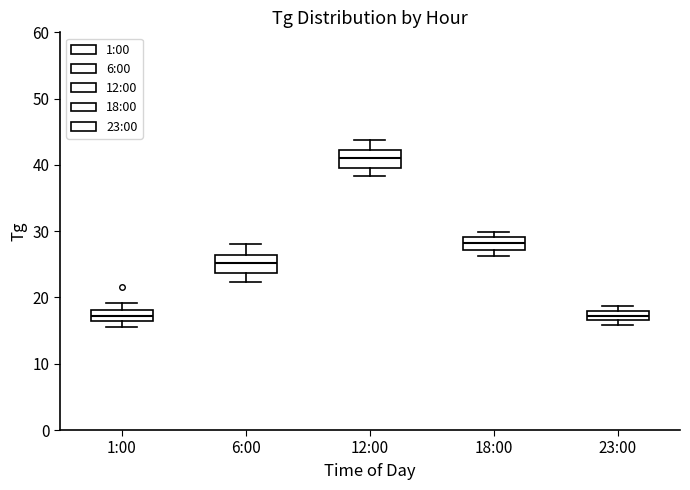

Which box's median line is the highest?

12:00